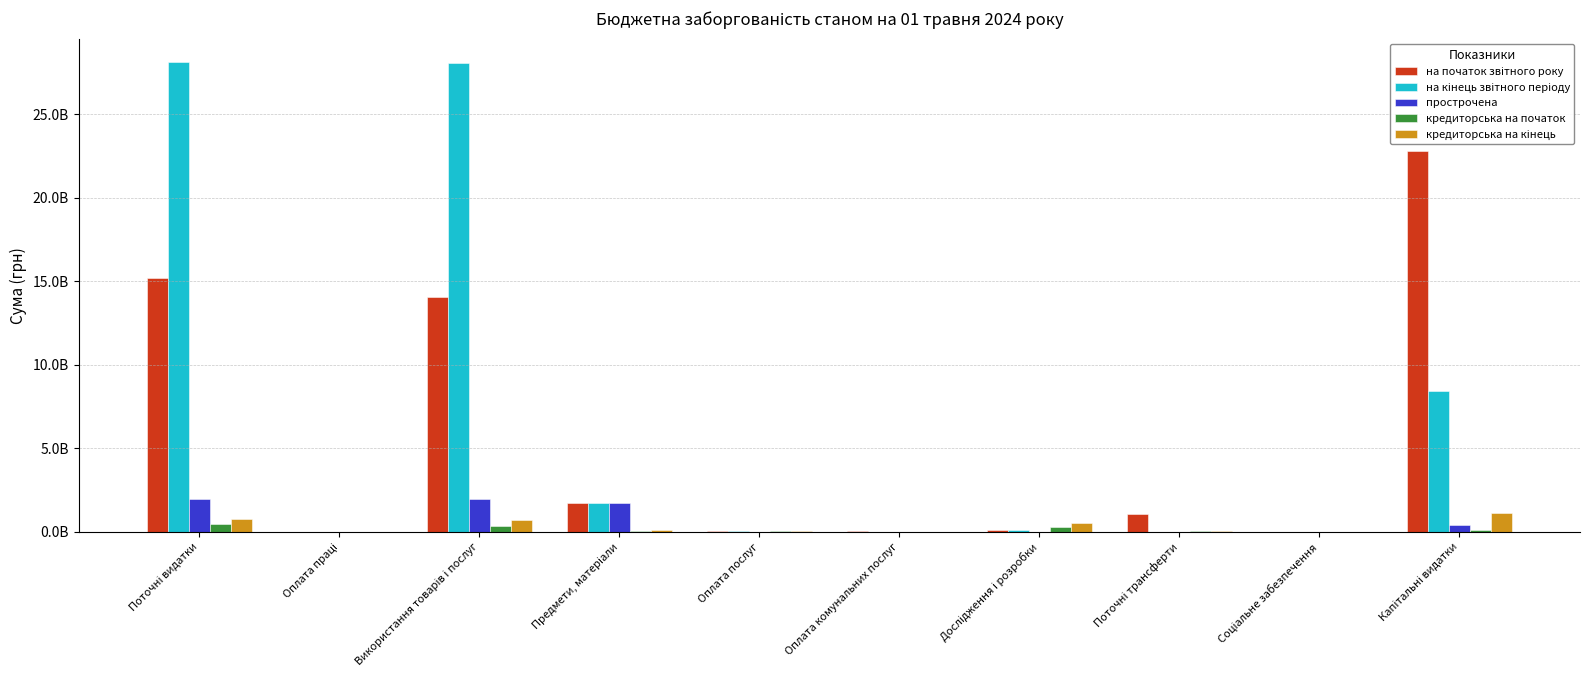

At which label is на кінець звітного періоду closest to 14053308938?

Капітальні видатки